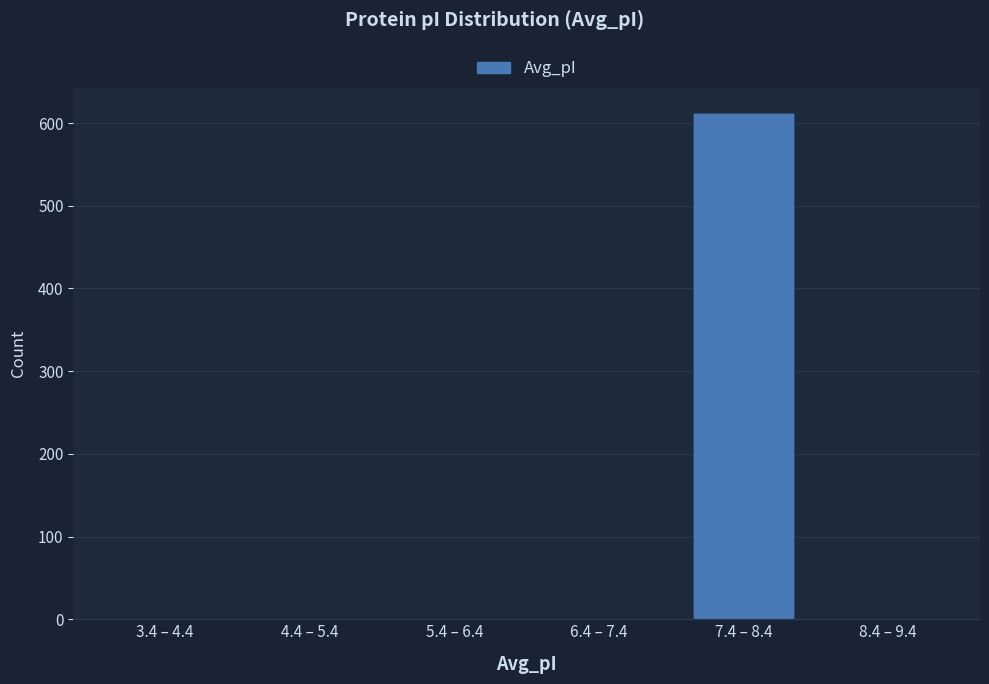

Reading left to right, list all the values displayed in this chart.

3.4 – 4.4=0	4.4 – 5.4=0	5.4 – 6.4=0	6.4 – 7.4=0	7.4 – 8.4=612	8.4 – 9.4=0